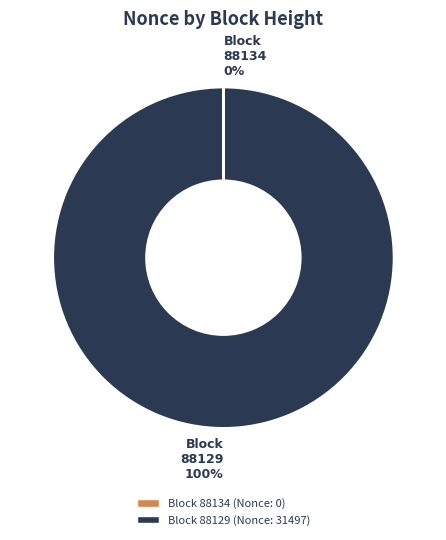

Does any single category account for the majority?

Yes